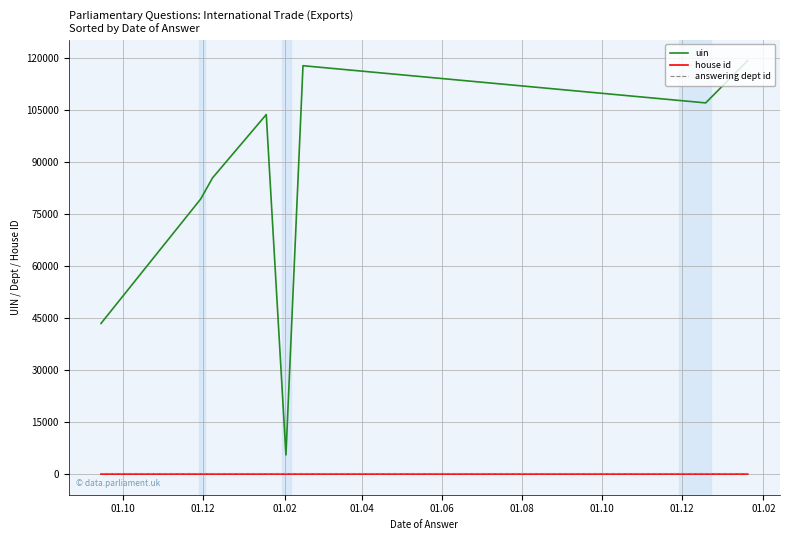

What is the label of the 2nd point from the left?

01.12